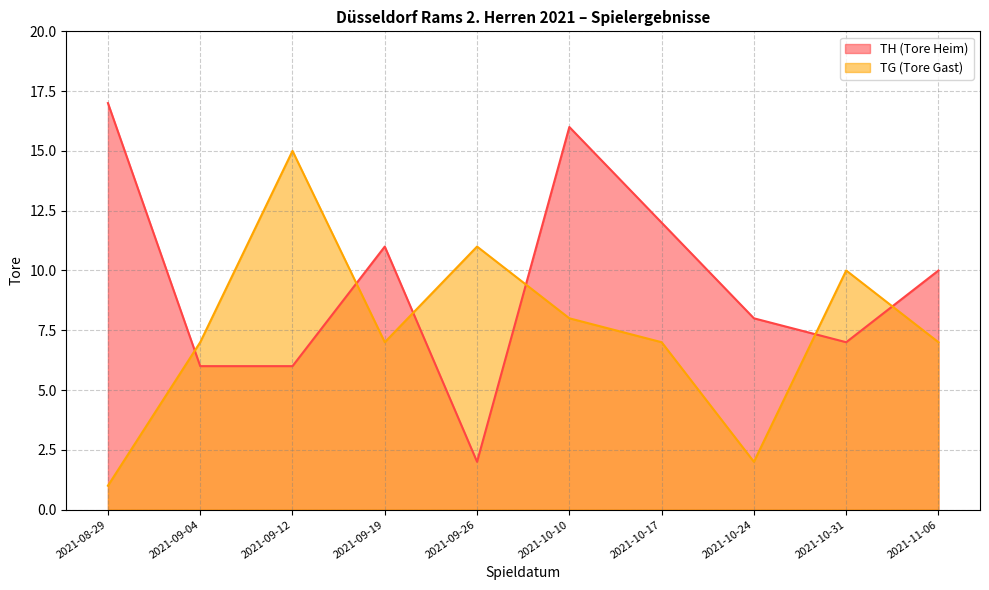

How many data points in TG (Tore Gast) are less than 7?

2